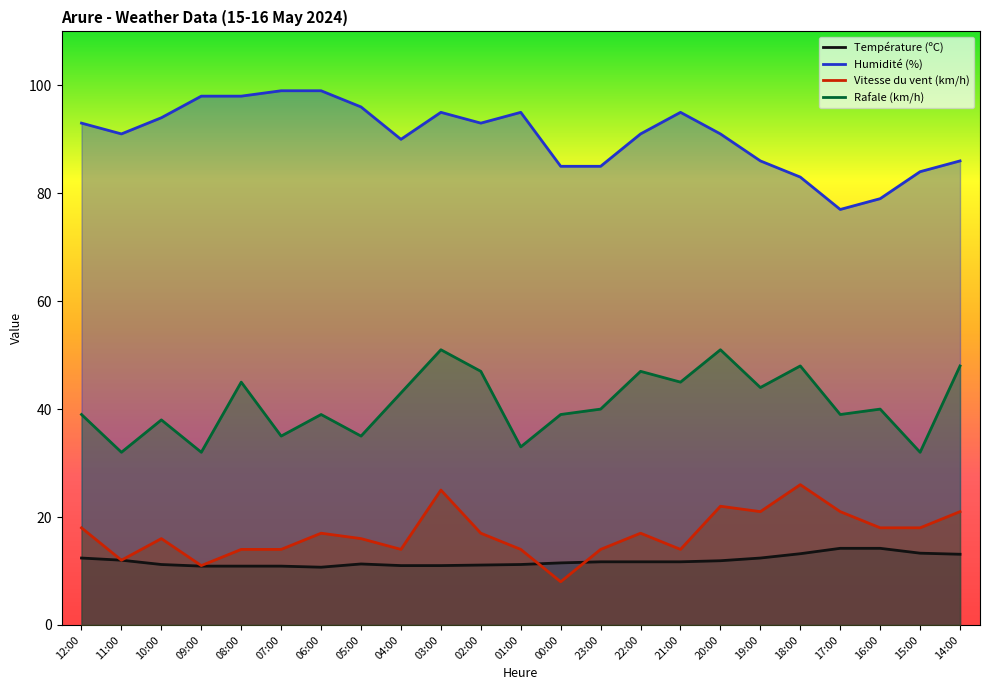

Reading left to right, list all the values displayed in this chart.

Température (ºC): 12:00=12.4	11:00=12.0	10:00=11.2	09:00=10.9	08:00=10.9	07:00=10.9	06:00=10.7	05:00=11.3	04:00=11.0	03:00=11.0	02:00=11.1	01:00=11.2	00:00=11.5	23:00=11.7	22:00=11.7	21:00=11.7	20:00=11.9	19:00=12.4	18:00=13.2	17:00=14.2	16:00=14.2	15:00=13.3	14:00=13.1
Humidité (%): 12:00=93.0	11:00=91.0	10:00=94.0	09:00=98.0	08:00=98.0	07:00=99.0	06:00=99.0	05:00=96.0	04:00=90.0	03:00=95.0	02:00=93.0	01:00=95.0	00:00=85.0	23:00=85.0	22:00=91.0	21:00=95.0	20:00=91.0	19:00=86.0	18:00=83.0	17:00=77.0	16:00=79.0	15:00=84.0	14:00=86.0
Vitesse du vent (km/h): 12:00=18.0	11:00=12.0	10:00=16.0	09:00=11.0	08:00=14.0	07:00=14.0	06:00=17.0	05:00=16.0	04:00=14.0	03:00=25.0	02:00=17.0	01:00=14.0	00:00=8.0	23:00=14.0	22:00=17.0	21:00=14.0	20:00=22.0	19:00=21.0	18:00=26.0	17:00=21.0	16:00=18.0	15:00=18.0	14:00=21.0
Rafale (km/h): 12:00=39.0	11:00=32.0	10:00=38.0	09:00=32.0	08:00=45.0	07:00=35.0	06:00=39.0	05:00=35.0	04:00=43.0	03:00=51.0	02:00=47.0	01:00=33.0	00:00=39.0	23:00=40.0	22:00=47.0	21:00=45.0	20:00=51.0	19:00=44.0	18:00=48.0	17:00=39.0	16:00=40.0	15:00=32.0	14:00=48.0